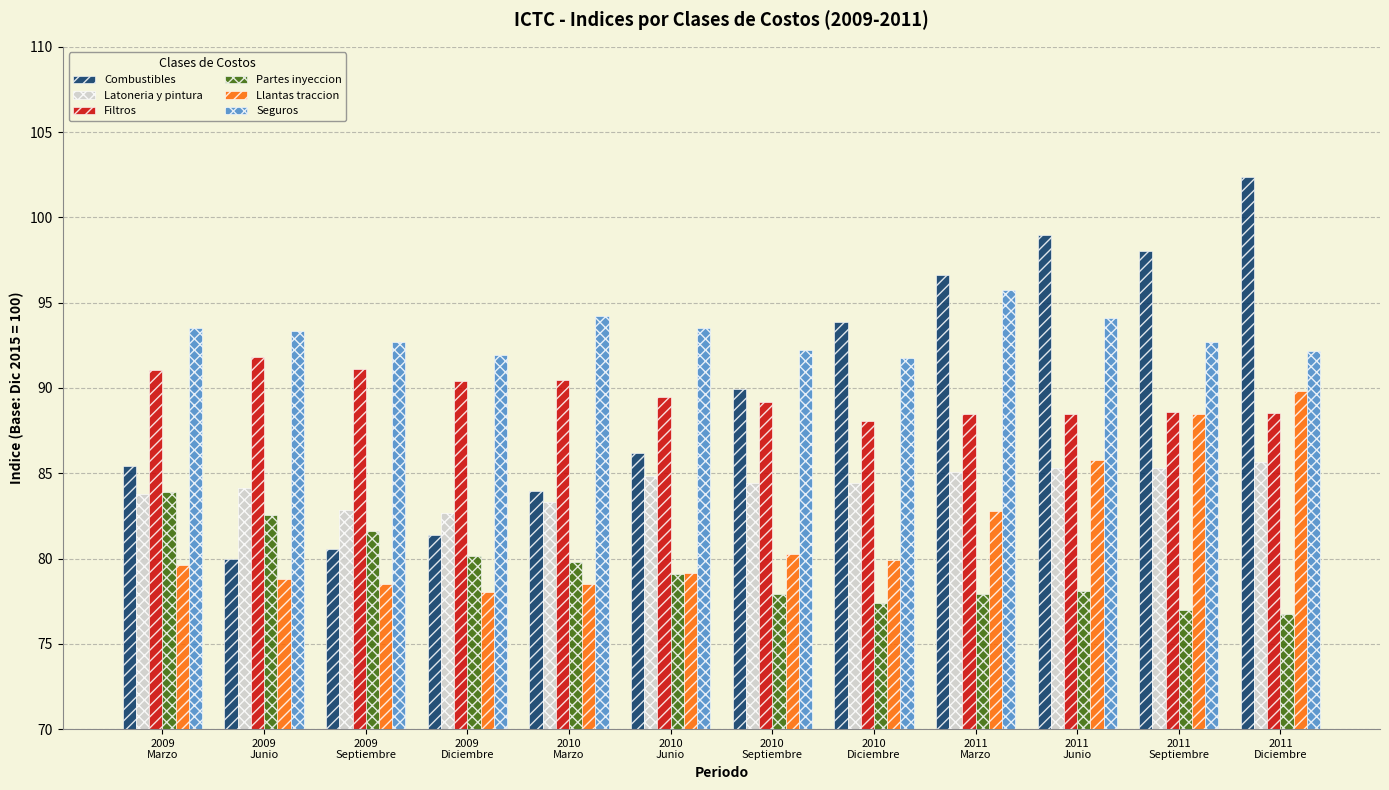

What is the sum of all Seguros values?

1118.0